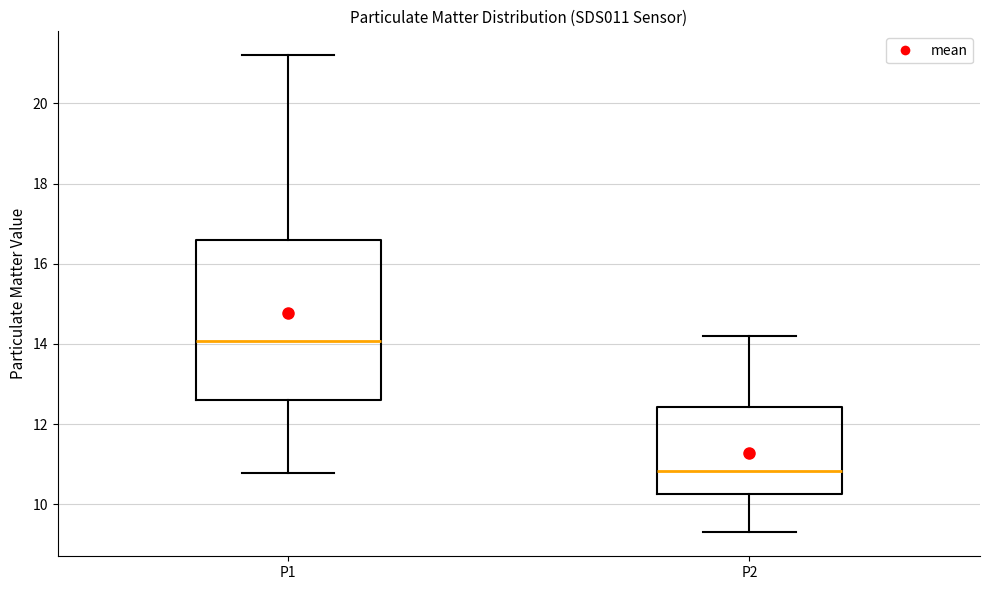

Which box has the highest median line?

P1